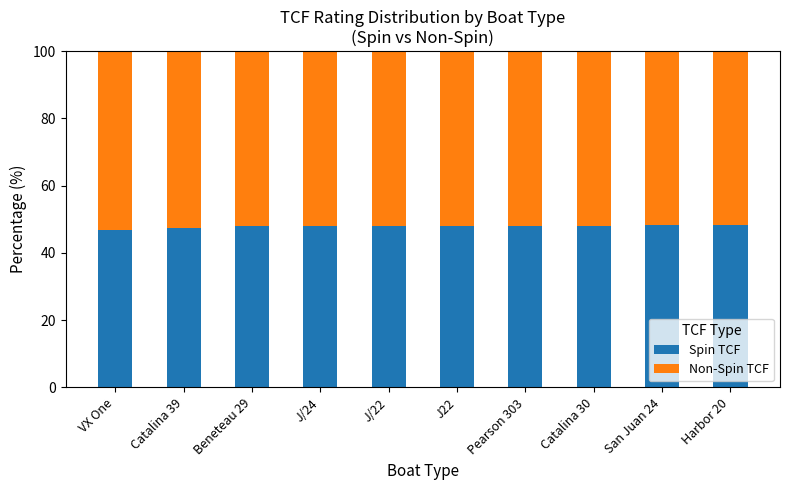

What is the sum of the Spin TCF values at Pearson 303 and Beneteau 29?

95.9